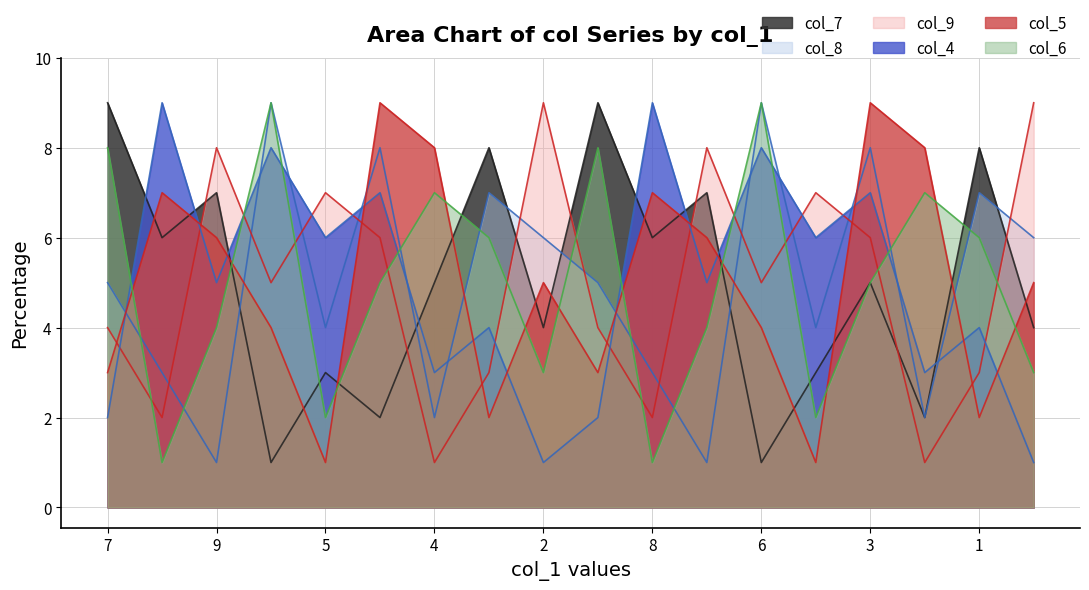

Does the chart display data point markers on the line(s)?

No